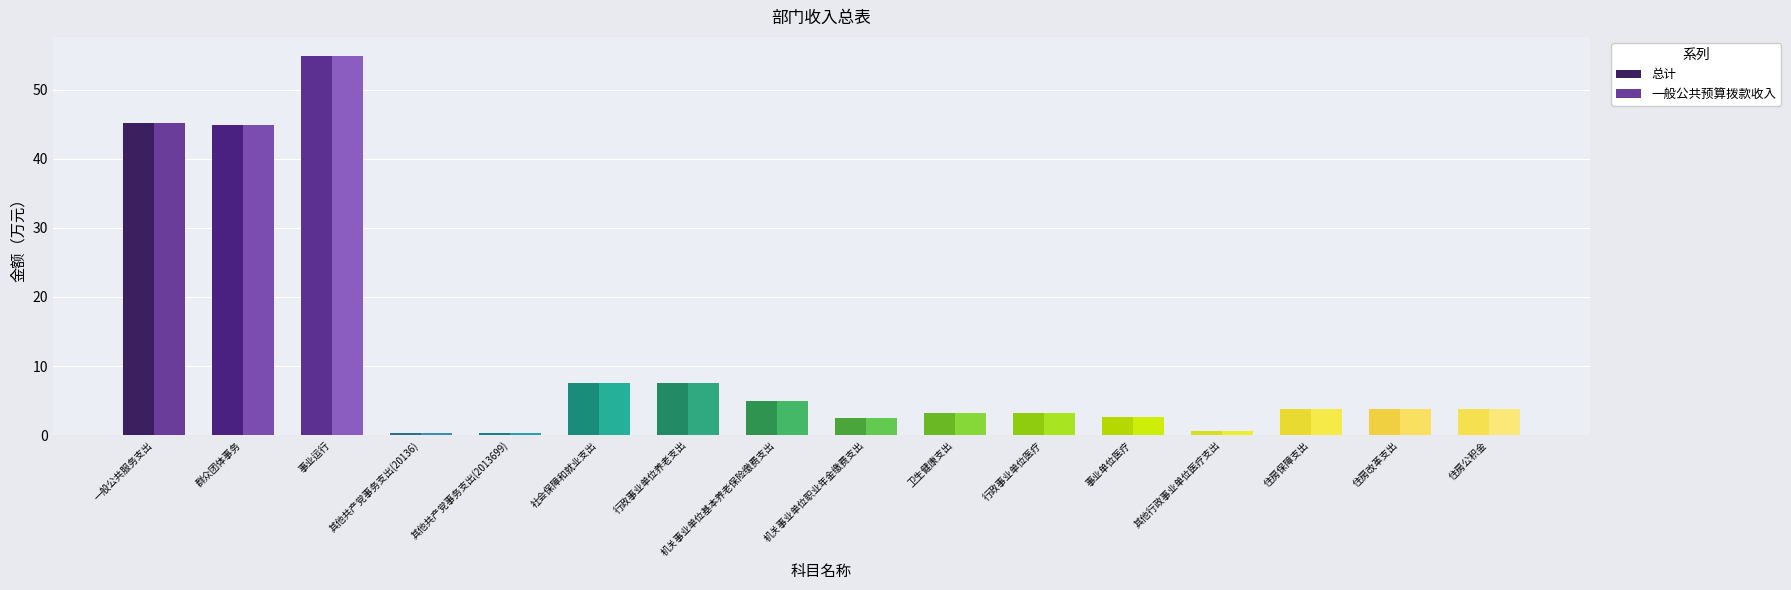

Are the bars grouped side by side (vs. stacked)?

Yes